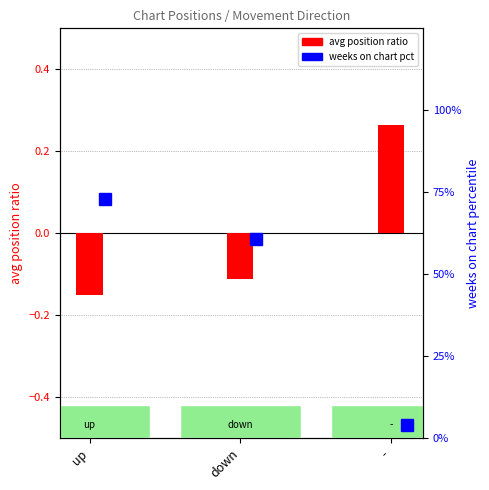

Count the values in the range 0 to 1.

1